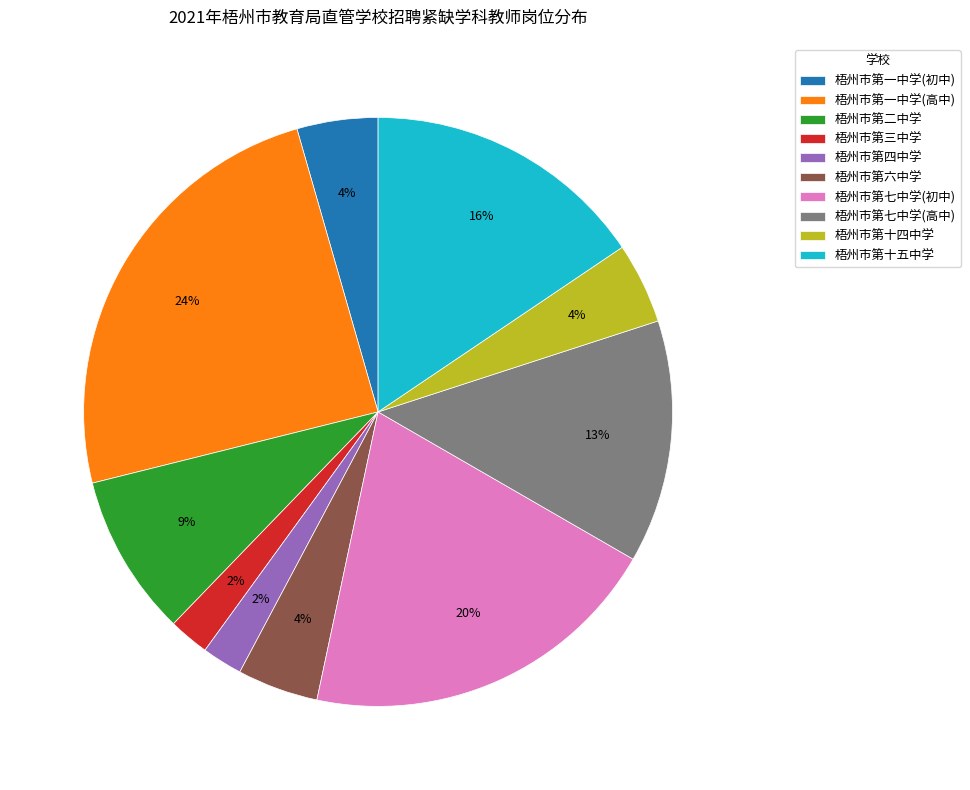

Which has a higher value, 梧州市第四中学 or 梧州市第十五中学?

梧州市第十五中学